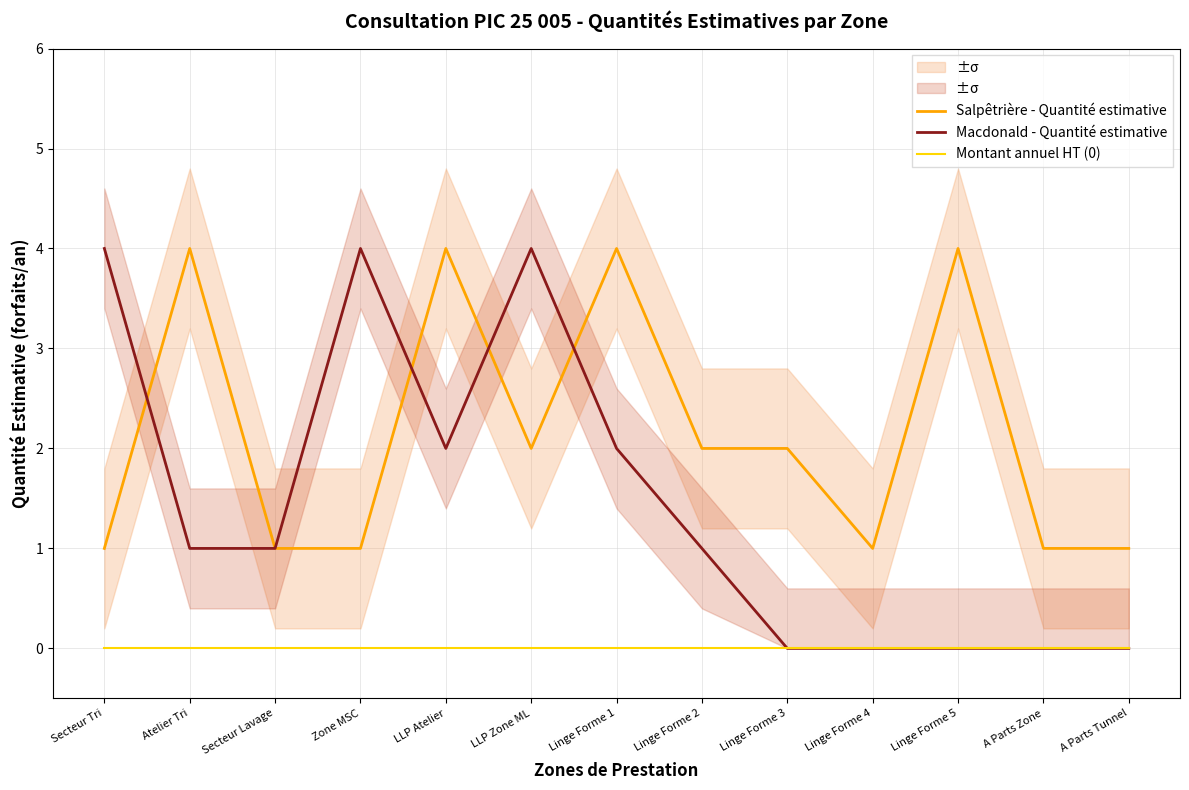

Rank the series by their average value, from highest to lowest.

Salpêtrière - Quantité estimative, Macdonald - Quantité estimative, Montant annuel HT (0)